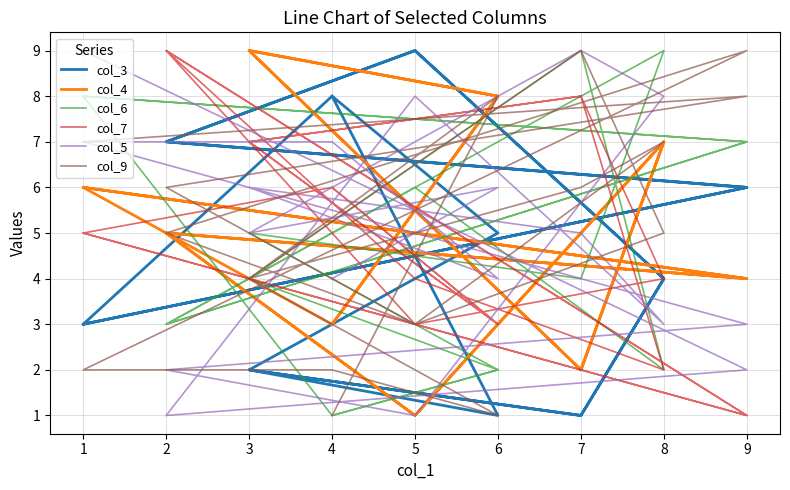

How many intersections are there between col_3 and col_4?

7